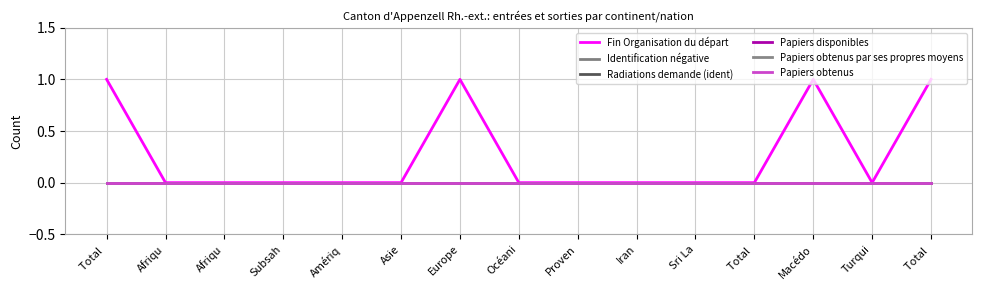

Reading left to right, transcribe all the data shown in this chart.

Fin Organisation du départ: 1	0	0	0	0	0	1	0	0	0	0	0	1	0	1
Identification négative: 0	0	0	0	0	0	0	0	0	0	0	0	0	0	0
Radiations demande (ident): 0	0	0	0	0	0	0	0	0	0	0	0	0	0	0
Papiers disponibles: 0	0	0	0	0	0	0	0	0	0	0	0	0	0	0
Papiers obtenus par ses propres moyens: 0	0	0	0	0	0	0	0	0	0	0	0	0	0	0
Papiers obtenus: 0	0	0	0	0	0	0	0	0	0	0	0	0	0	0